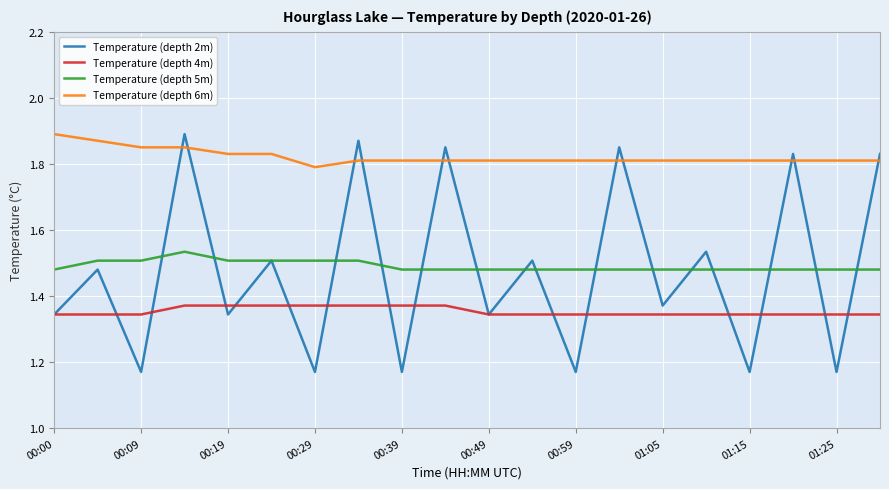

Which series has the largest total across all categories?

Temperature (depth 6m)